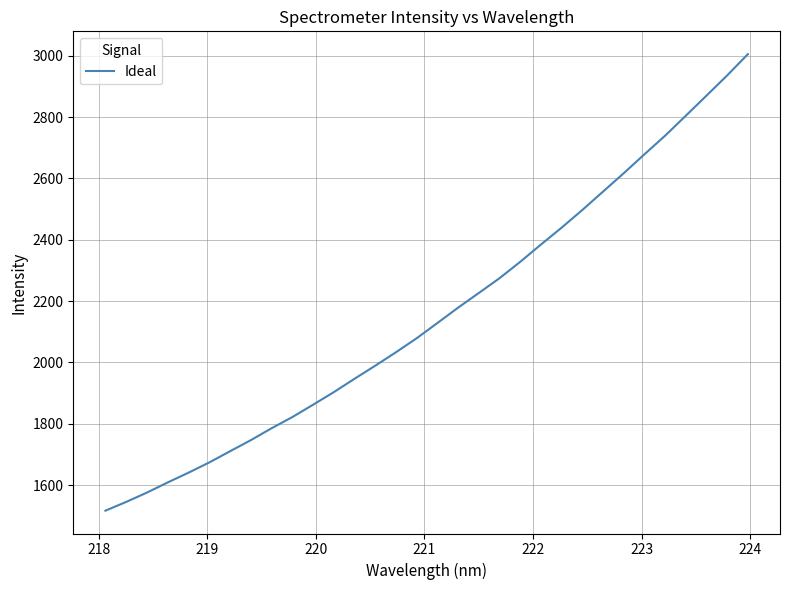

What is the difference between the maximum and minimum values?

1488.6